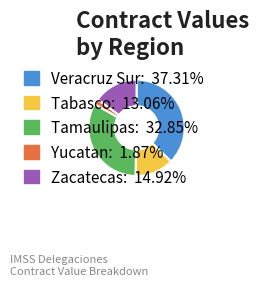

Count the number of slices in the pie.

5